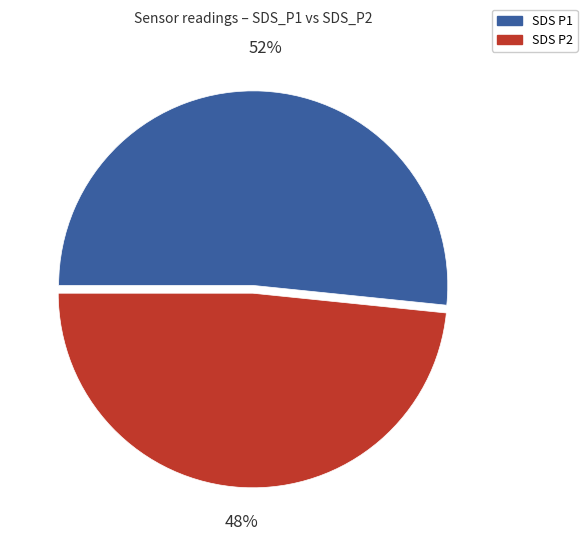

How many segments does this pie chart have?

2